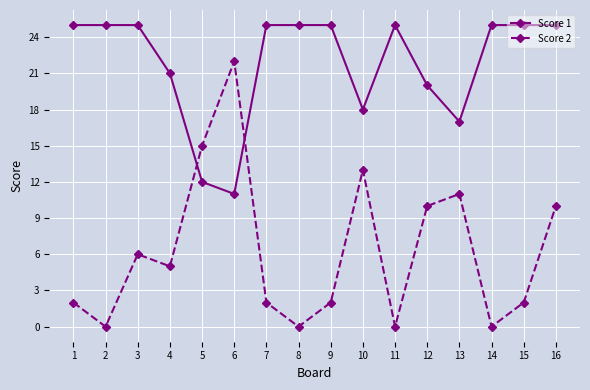

Rank the series at 13 from lowest to highest value.

Score 2, Score 1